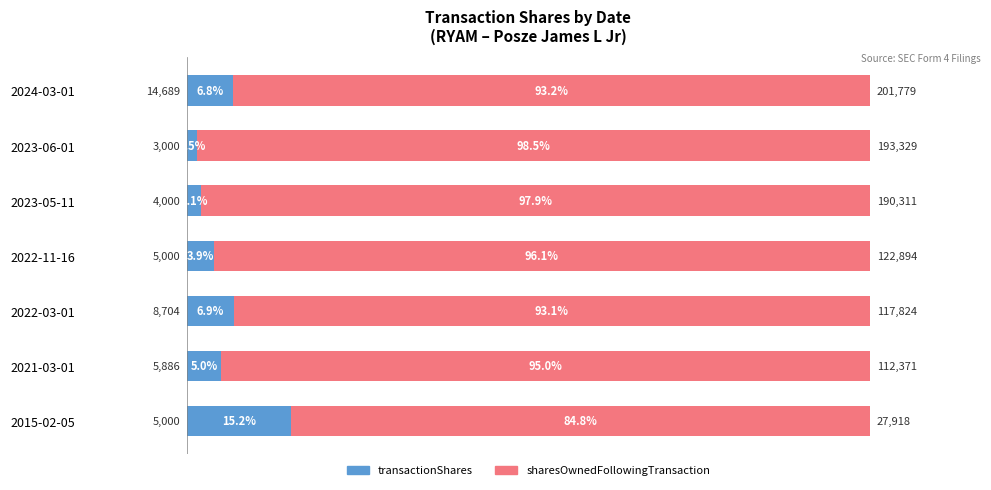

What is the minimum value for transactionShares?

1.5